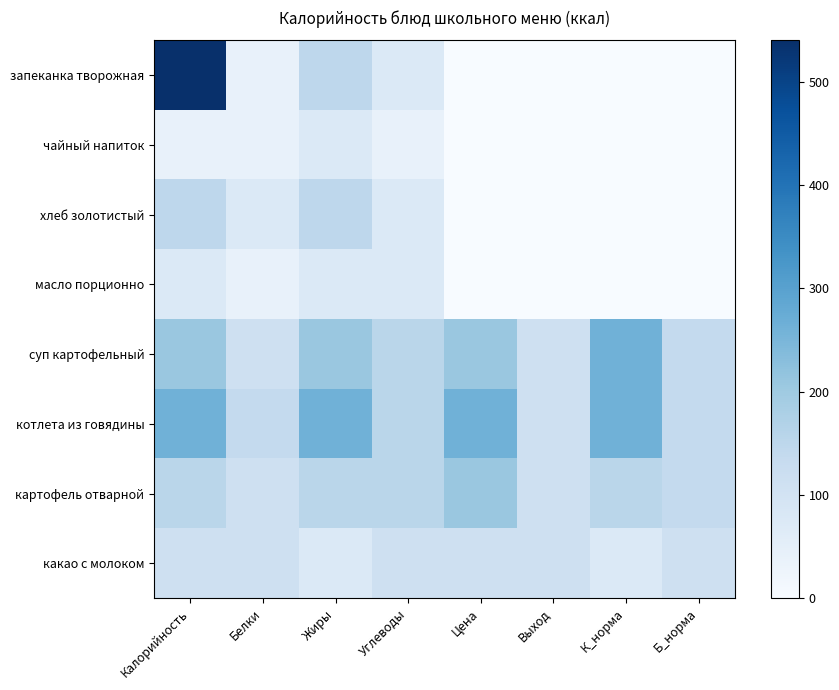

Reading left to right, list all the values displayed in this chart.

запеканка творожная: Калорийность=540	Белки=38	Жиры=148	Углеводы=75	Цена=0	Выход=0	К_норма=0	Б_норма=0
чайный напиток: Калорийность=38	Белки=38	Жиры=75	Углеводы=38	Цена=0	Выход=0	К_норма=0	Б_норма=0
хлеб золотистый: Калорийность=148	Белки=75	Жиры=148	Углеводы=75	Цена=0	Выход=0	К_норма=0	Б_норма=0
масло порционно: Калорийность=75	Белки=38	Жиры=75	Углеводы=75	Цена=0	Выход=0	К_норма=0	Б_норма=0
суп картофельный: Калорийность=207	Белки=111	Жиры=207	Углеводы=155	Цена=207	Выход=111	К_норма=262	Б_норма=139
котлета из говядины: Калорийность=262	Белки=139	Жиры=262	Углеводы=155	Цена=262	Выход=111	К_норма=262	Б_норма=139
картофель отварной: Калорийность=155	Белки=111	Жиры=155	Углеводы=155	Цена=207	Выход=111	К_норма=155	Б_норма=139
какао с молоком: Калорийность=111	Белки=111	Жиры=75	Углеводы=111	Цена=111	Выход=111	К_норма=75	Б_норма=111